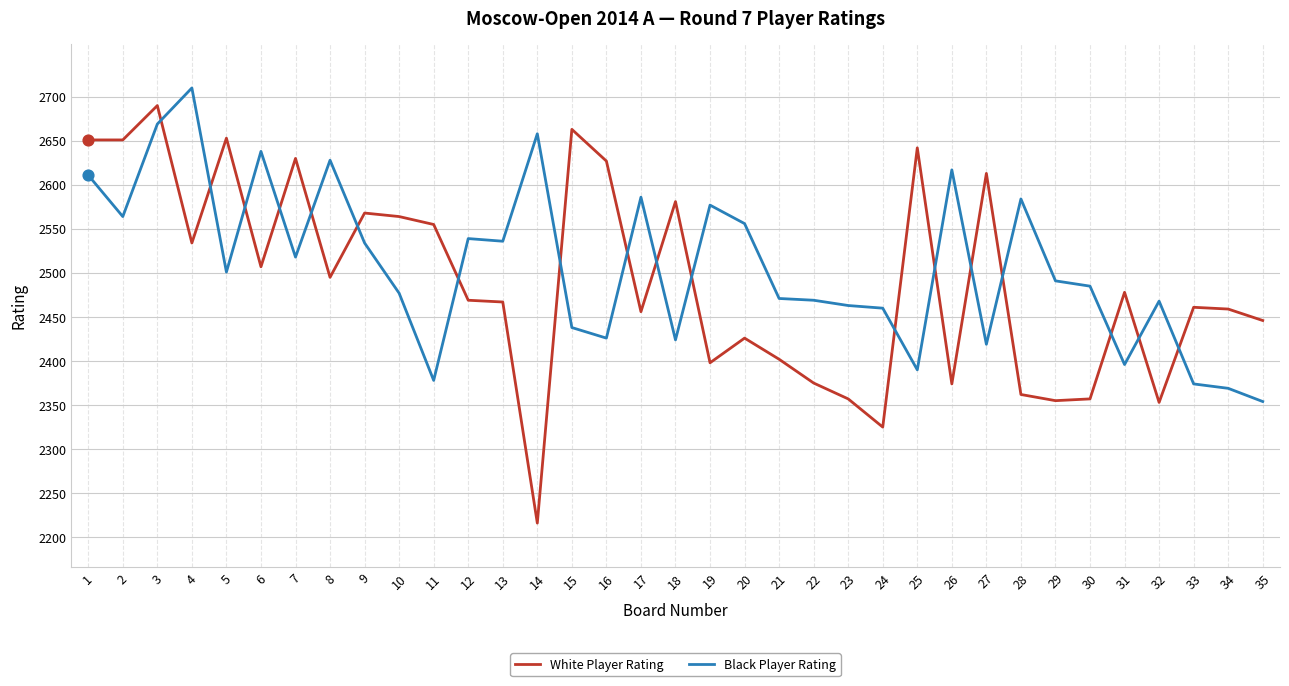

What is the total value across all series at 24?

4785